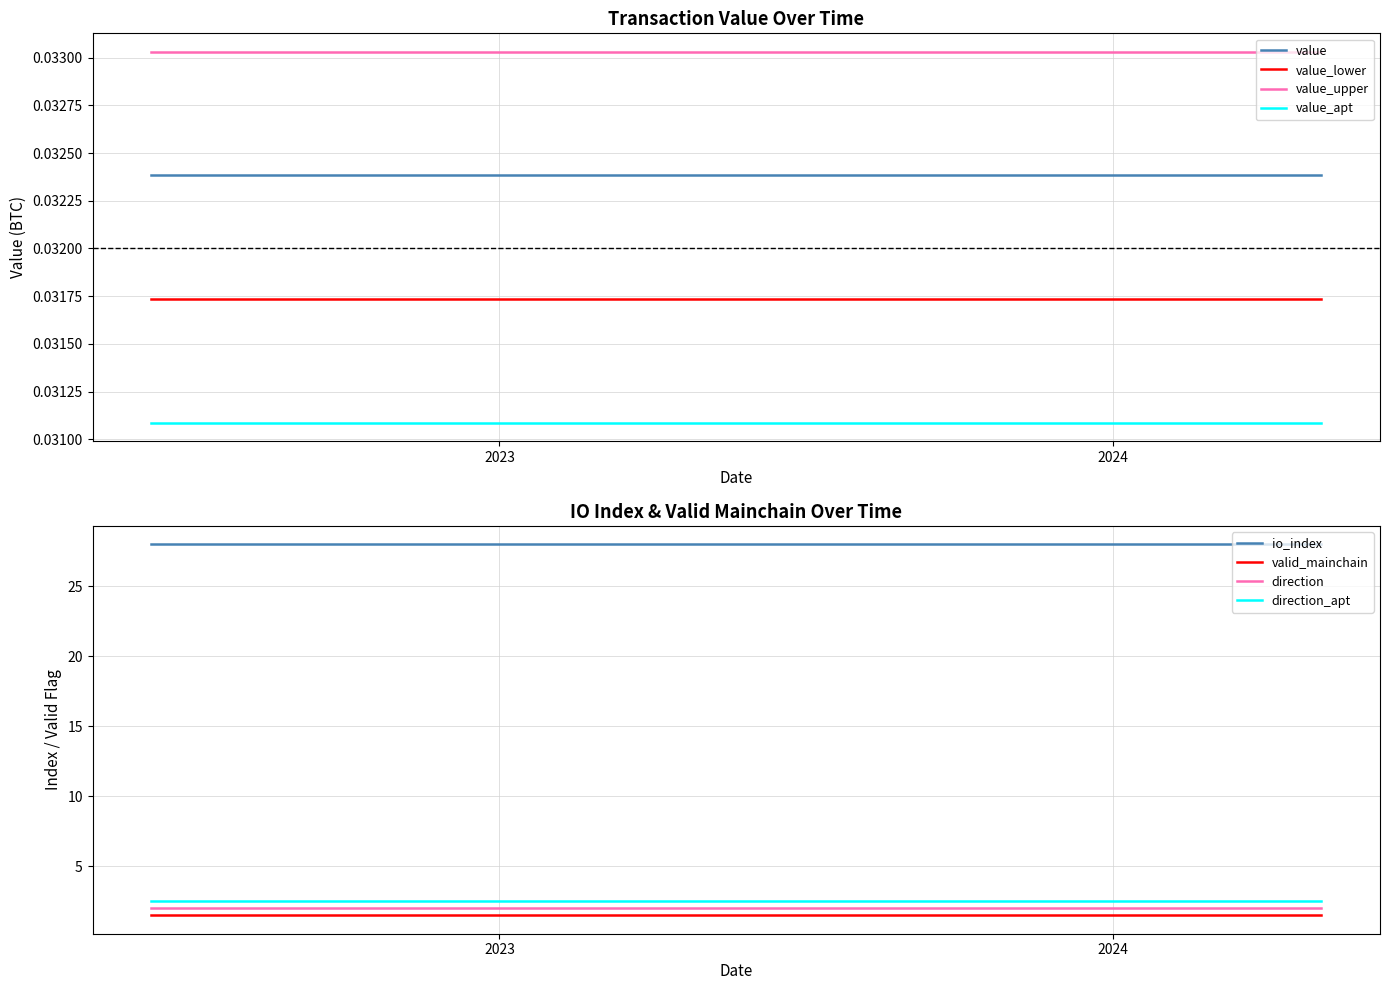

True or false: value and valid_mainchain intersect in this chart.

False